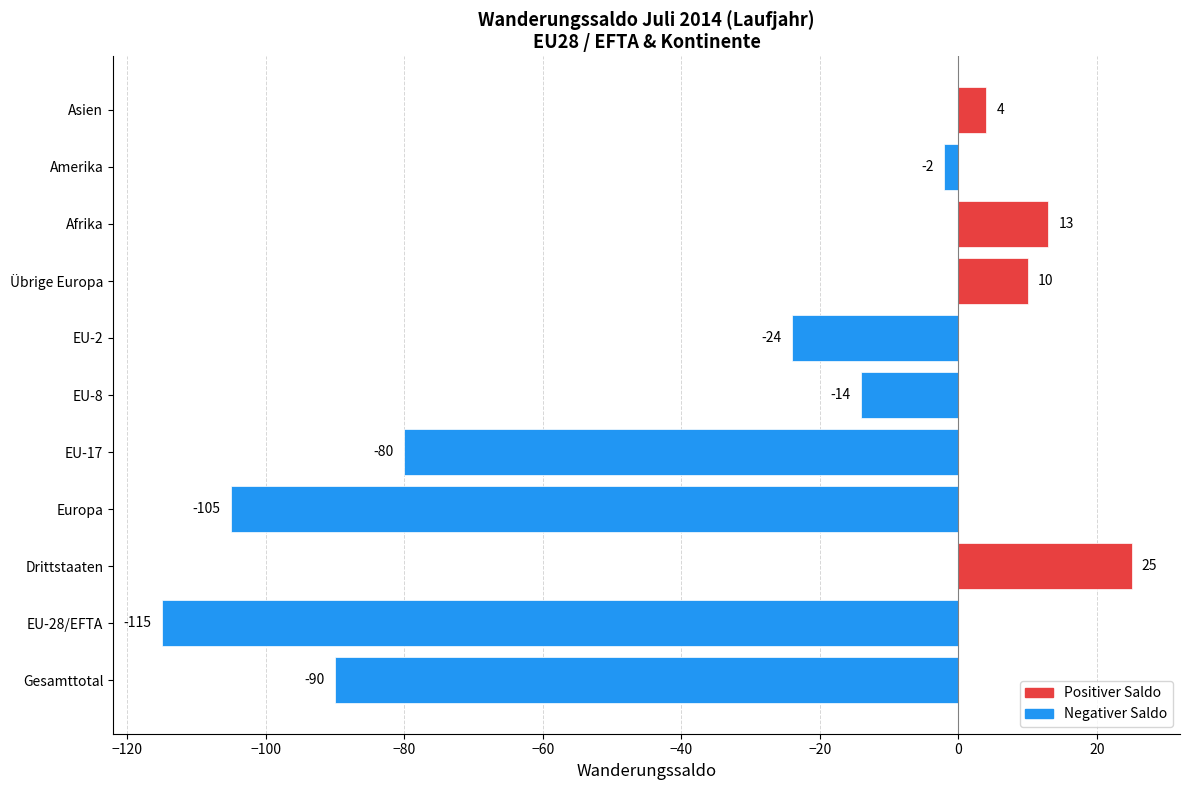

True or false: the data shows 5 at Afrika.

False